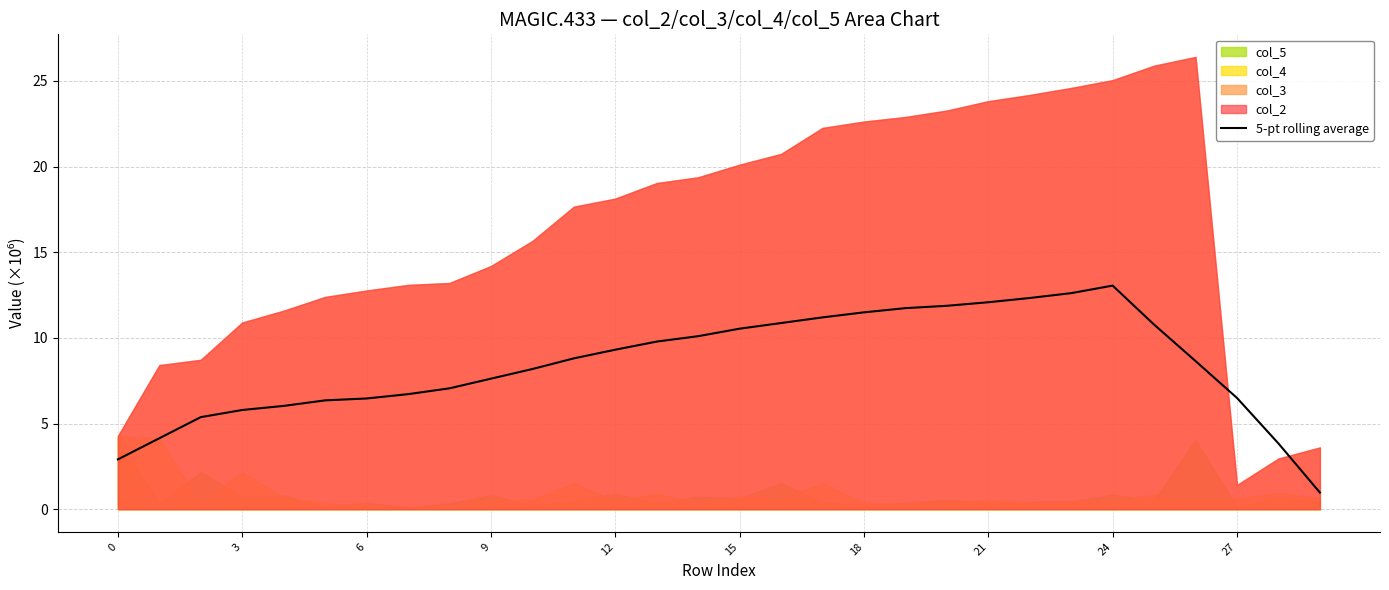

What is the label of the 20th point from the right?

10